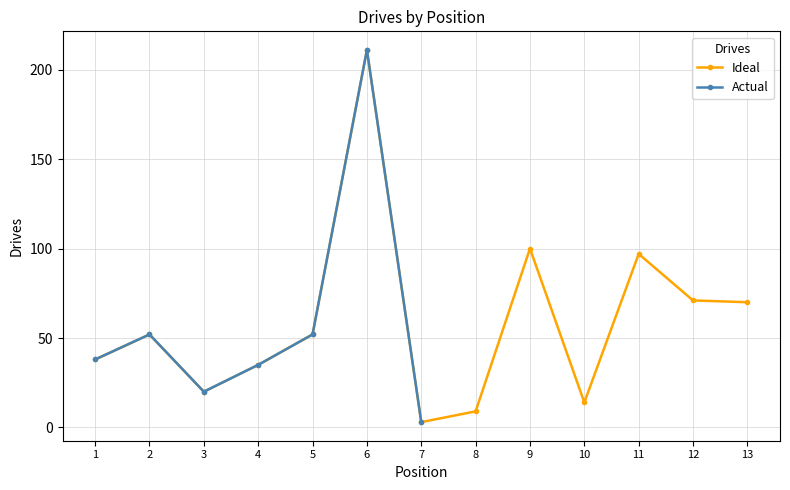

Is it true that Ideal equals 14 at 5?

False